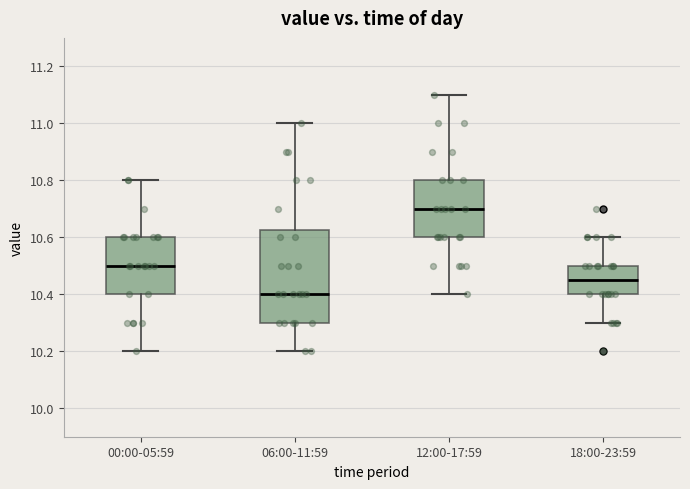

Reading left to right, read every box against the y-axis: the position of its median line, the range the box covers, and the ends of its whiskers. The values are not printed on the chart, so give them approximately, as read against the axis.

00:00-05:59: median 10.50, box 10.40 to 10.60, whiskers 10.20 to 10.80
06:00-11:59: median 10.40, box 10.30 to 10.62, whiskers 10.20 to 11.00
12:00-17:59: median 10.70, box 10.60 to 10.80, whiskers 10.40 to 11.10
18:00-23:59: median 10.46, box 10.40 to 10.50, whiskers 10.30 to 10.60